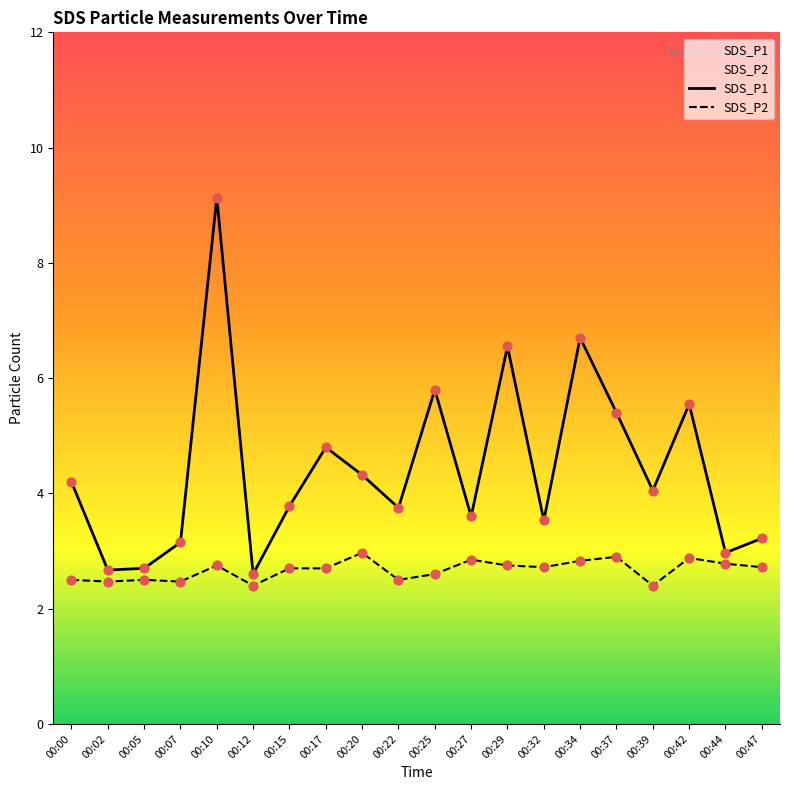

Which series reaches the maximum Y coordinate?

SDS_P1